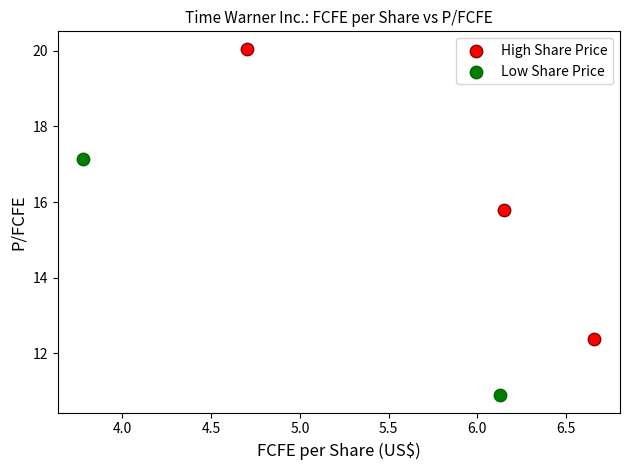

Which series reaches the minimum Y coordinate?

Low Share Price